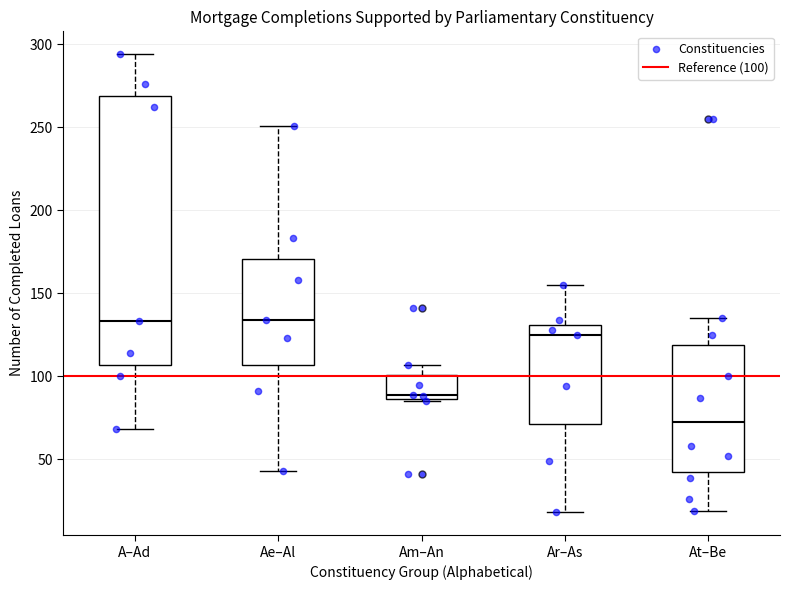

Where is the upper edge of the box for Ae–Al on the y-axis? The values are not printed on the chart, so give them approximately, as read against the axis.

170